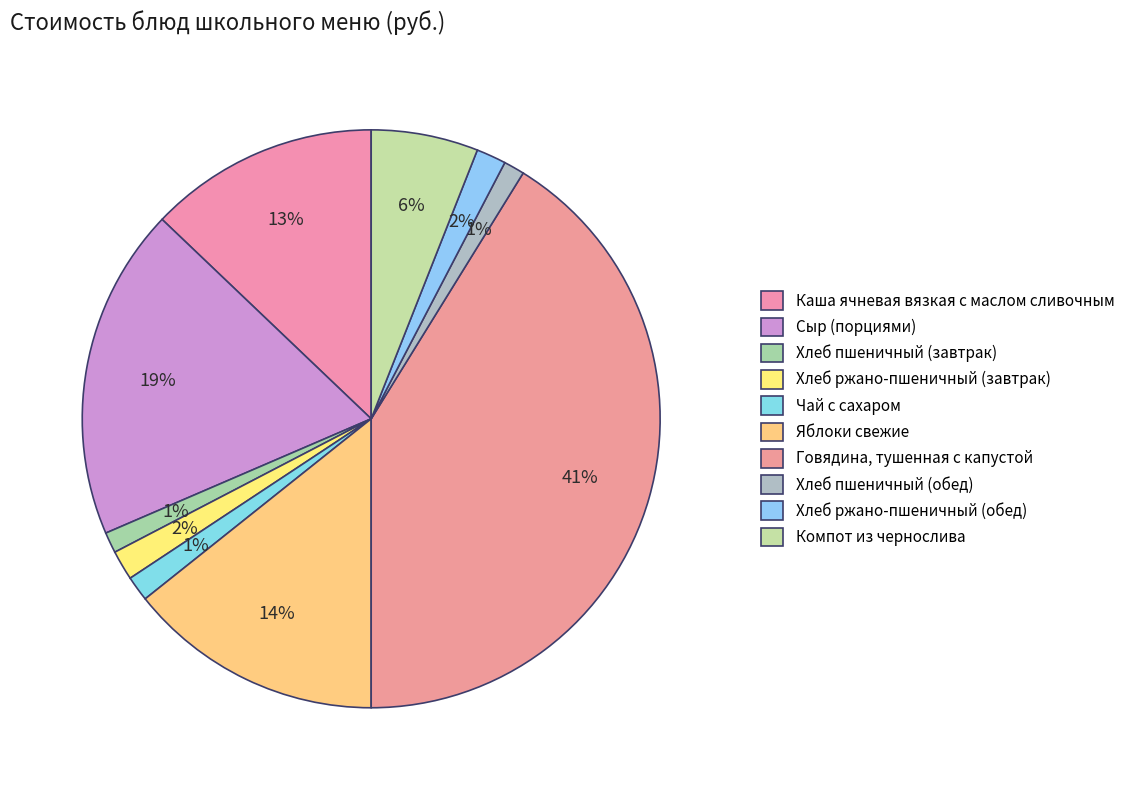

How many slices are in this pie chart?

10